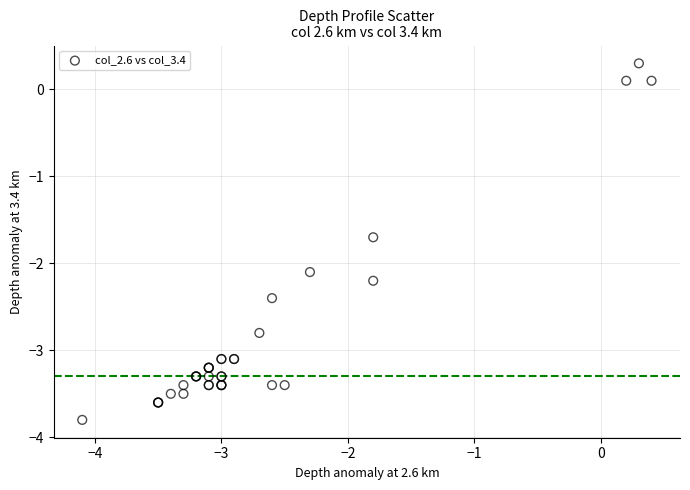

What Y value in the scatter plot is closest to -1?

-1.7